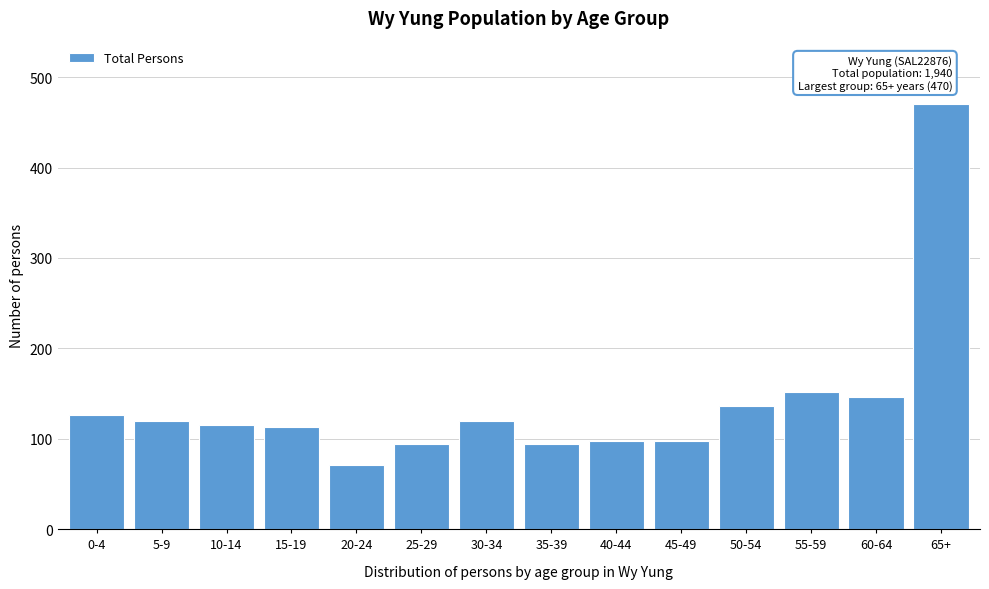

What is the change in value from 0-4 to 10-14?

-11